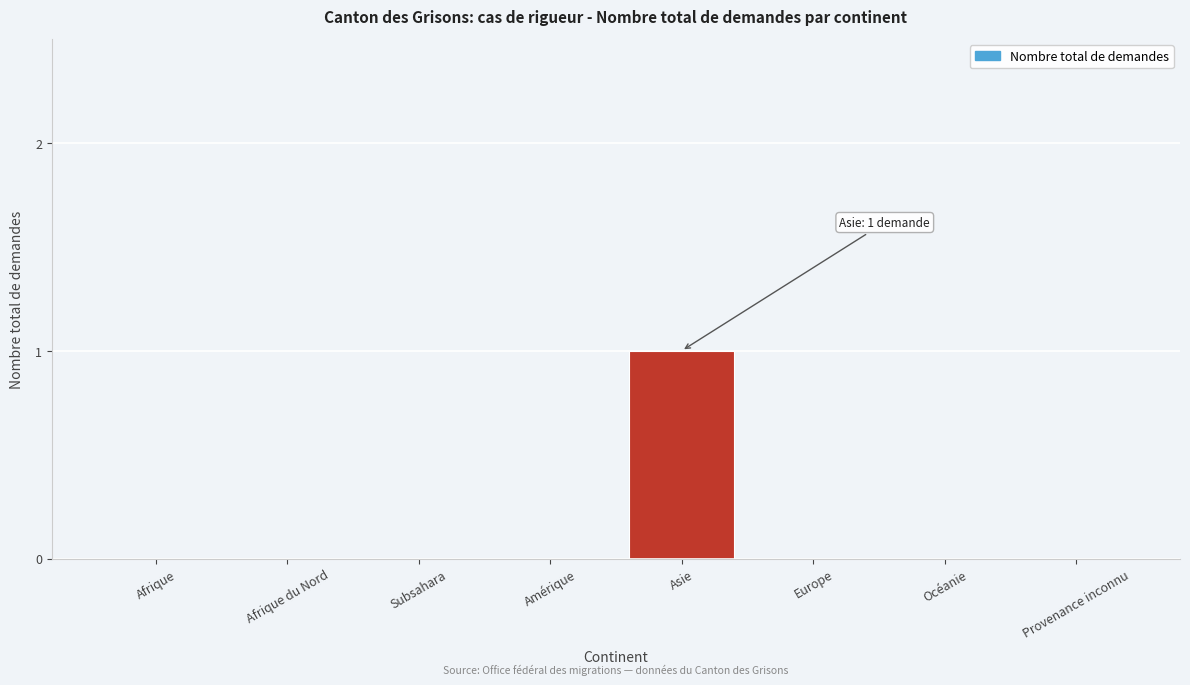

Reading left to right, transcribe all the data shown in this chart.

Afrique=0	Afrique du Nord=0	Subsahara=0	Amérique=0	Asie=1	Europe=0	Océanie=0	Provenance inconnu=0